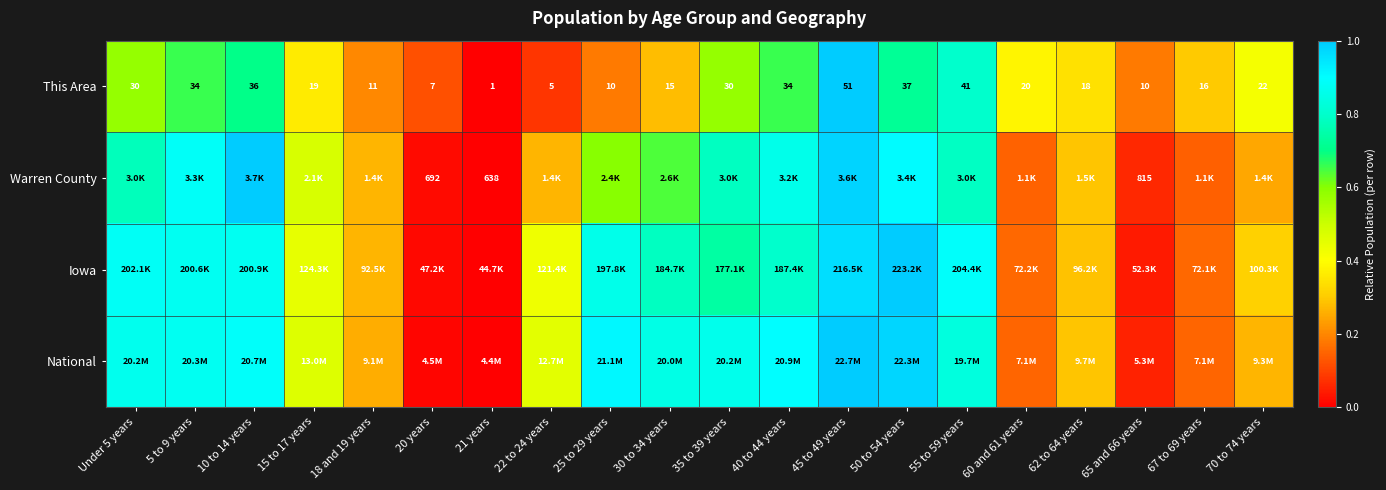

At which category is the sum across all series the highest?

45 to 49 years